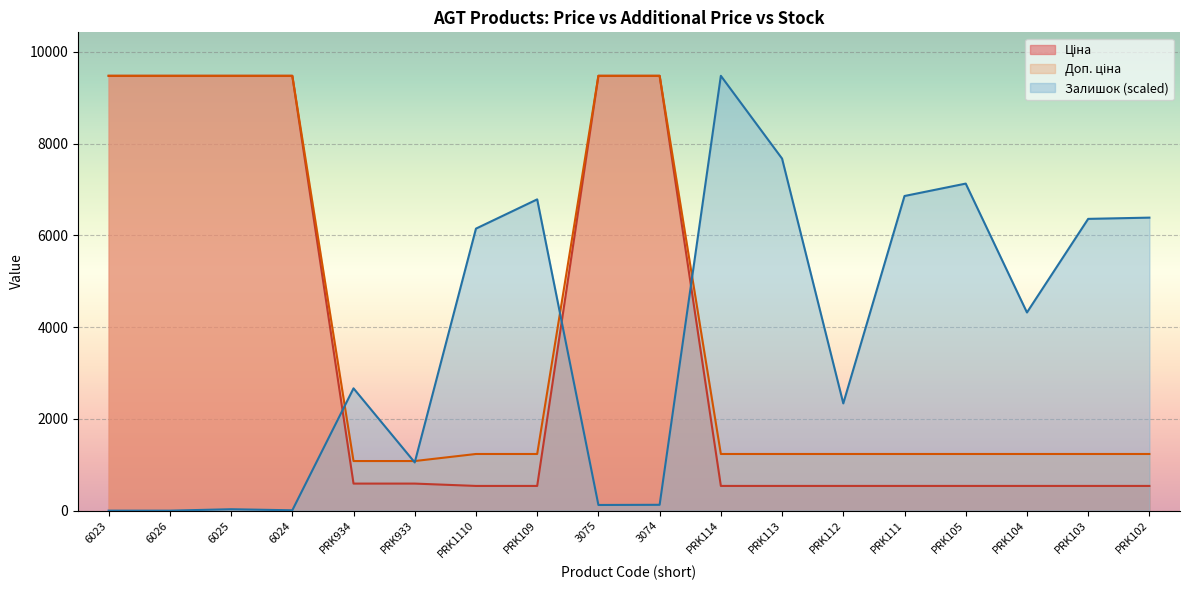

At which label is Доп. ціна closest to 5280?

PRK1110